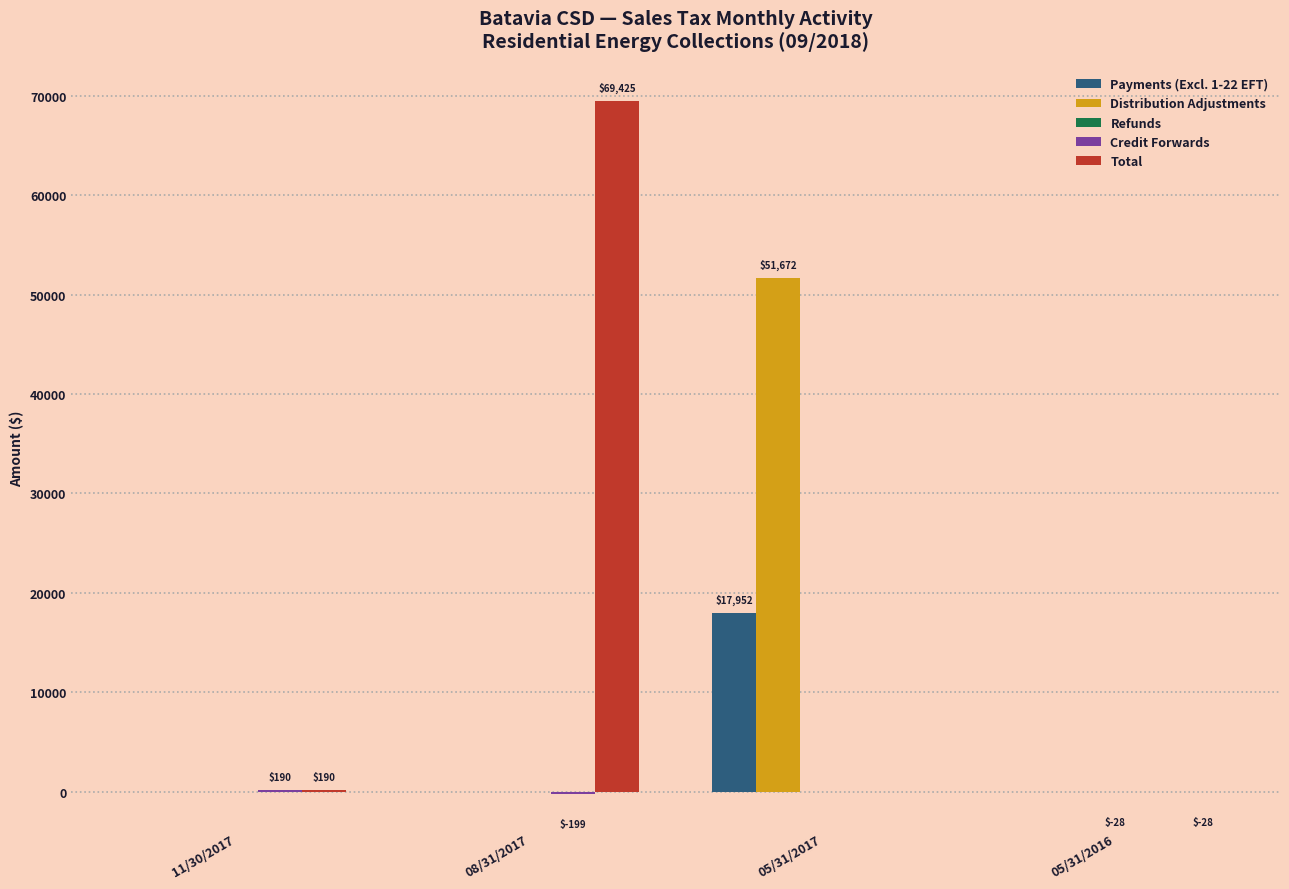

Are the bars horizontal?

No